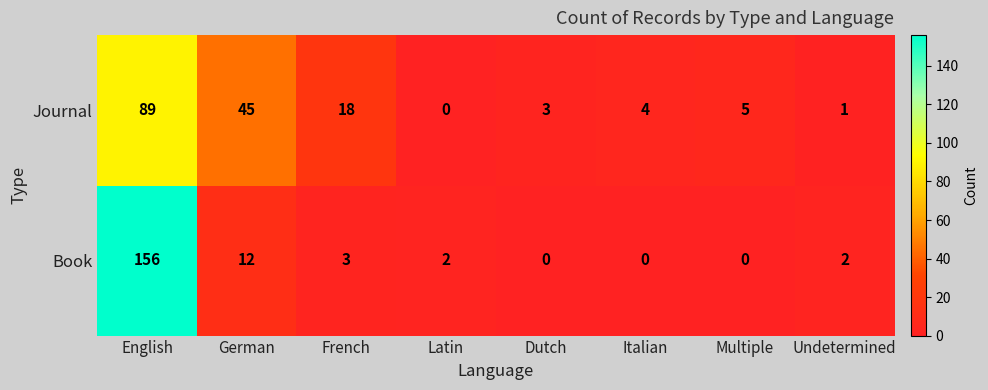

Which series has the widest spread of values?

Book